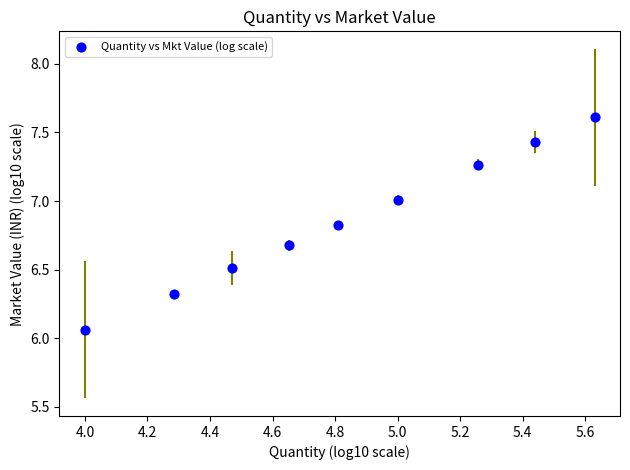

What is the average X value?

4.8